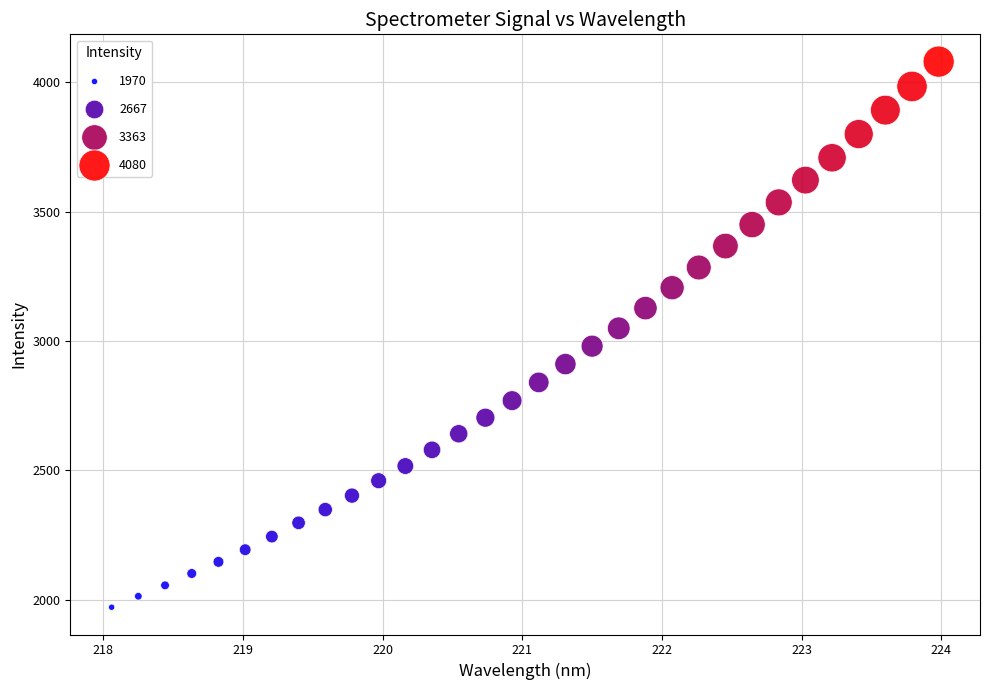

What is the range of Y values (max minus min)?

2109.6